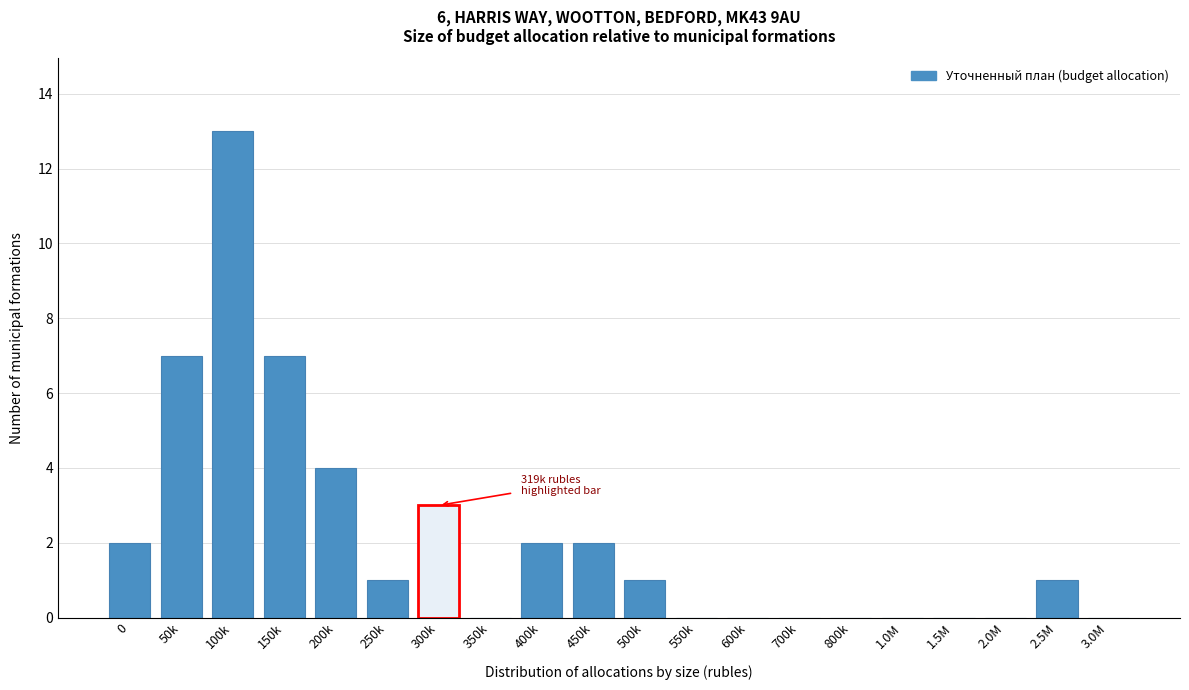

Reading right to left, what are all the values shown in this chart?

3.0M=0	2.5M=1	2.0M=0	1.5M=0	1.0M=0	800k=0	700k=0	600k=0	550k=0	500k=1	450k=2	400k=2	350k=0	300k=3	250k=1	200k=4	150k=7	100k=13	50k=7	0=2